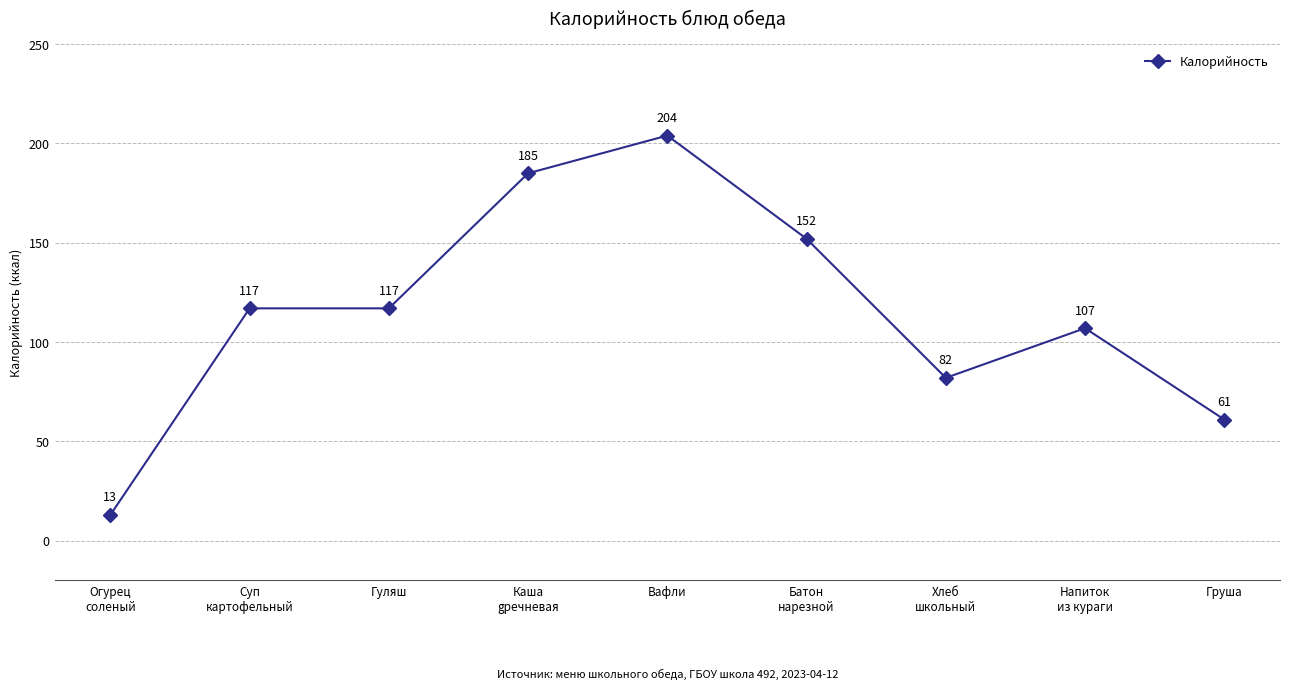

Which has a higher value, Гуляш or Батон
нарезной?

Батон
нарезной